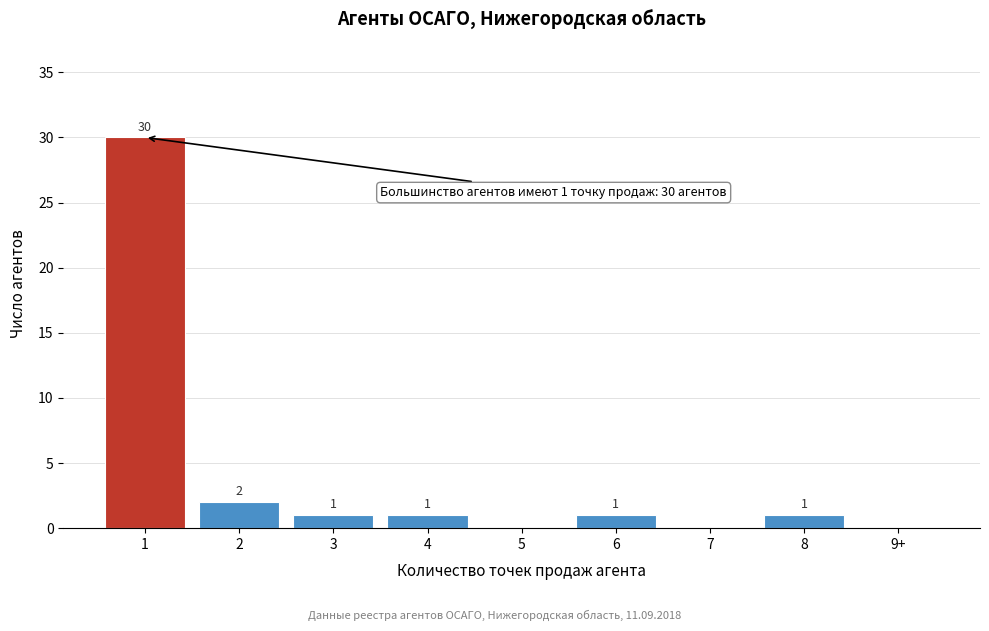

Reading left to right, list all the values displayed in this chart.

1=30	2=2	3=1	4=1	5=0	6=1	7=0	8=1	9+=0